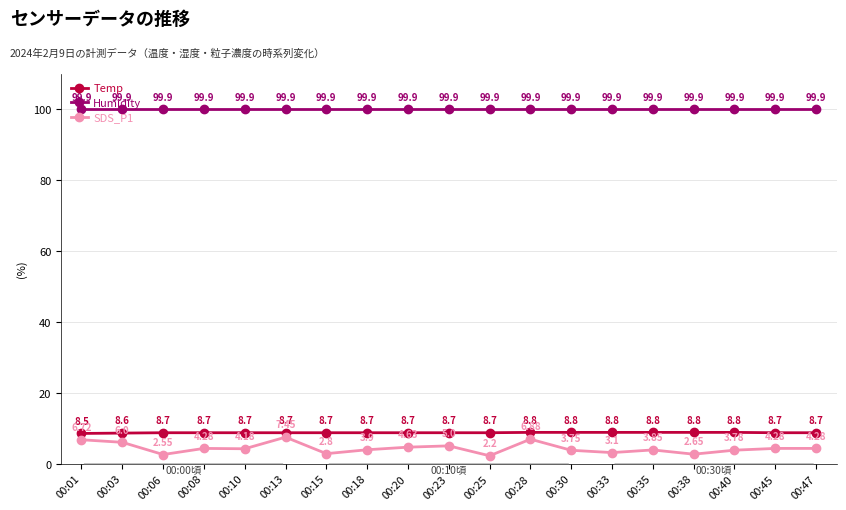

Rank the series at 00:03 from highest to lowest value.

Humidity, Temp, SDS_P1